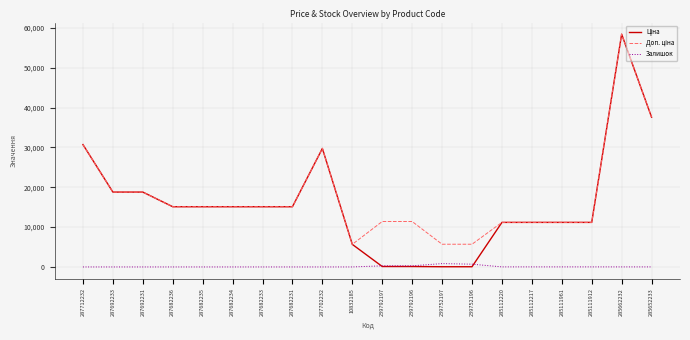

Is it true that Залишок equals 17.0 at 285111961?

True